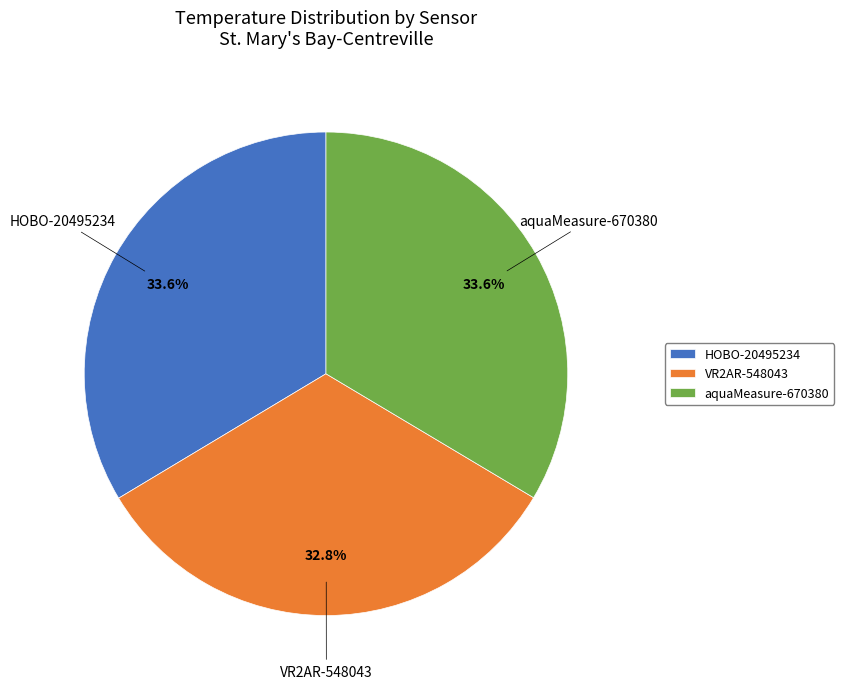

True or false: VR2AR-548043 accounts for 33% of the total.

True